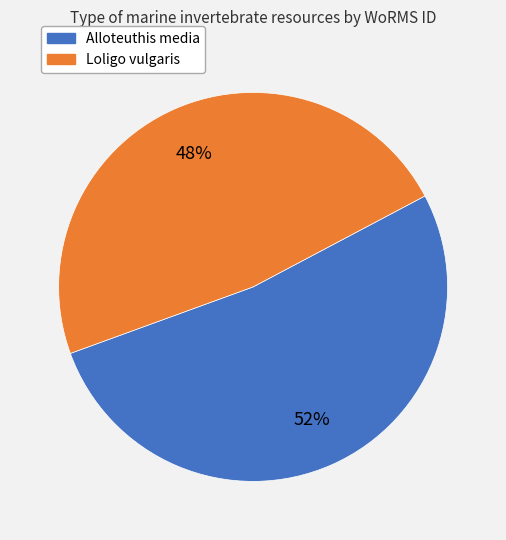

To the nearest percent, what is the average slice percentage?

50%